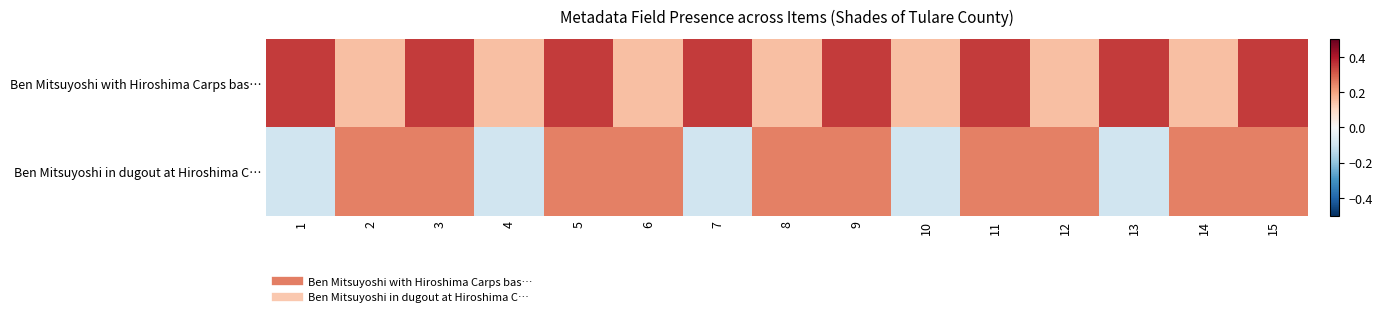

What is the spread (max minus min) of values at 8?

0.1